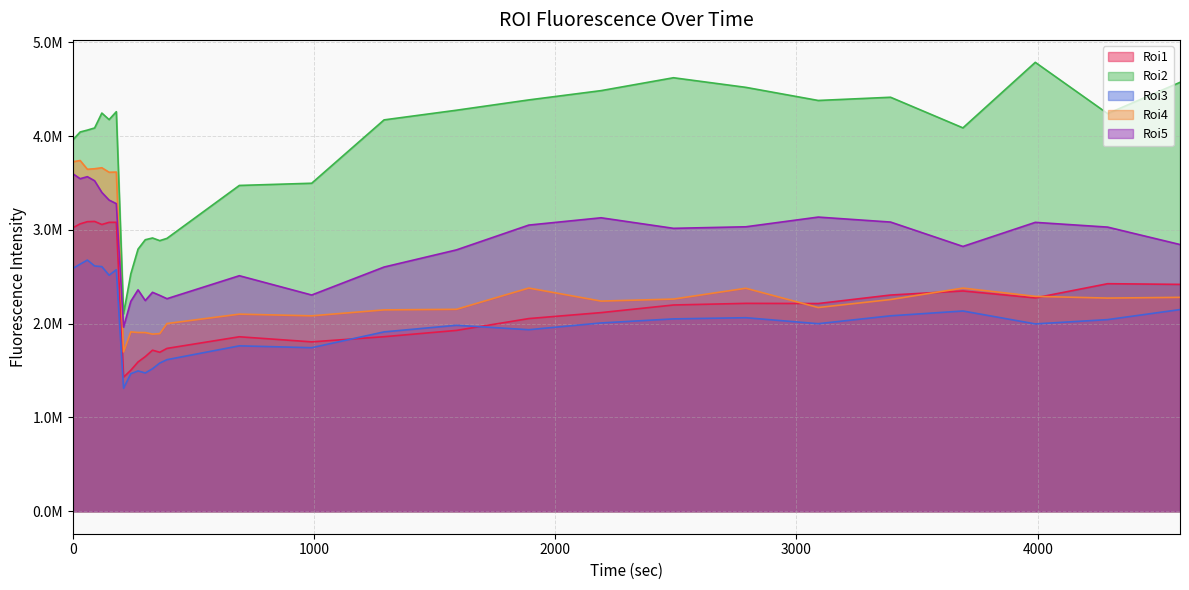

At how many categories does at least one series exceed 4260251?

9